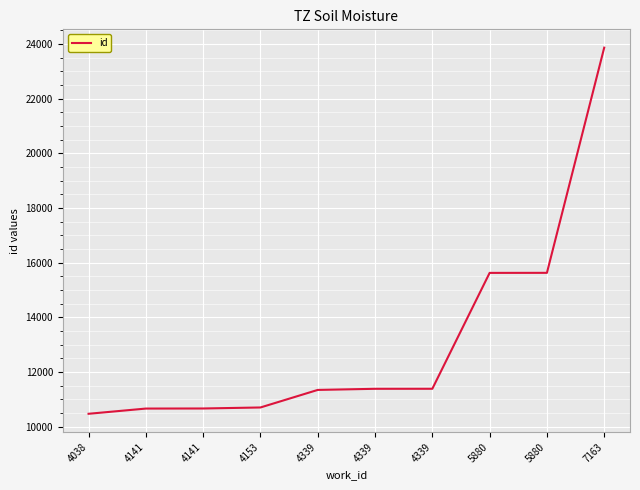

The value at 4339 is 11340. True or false?

True